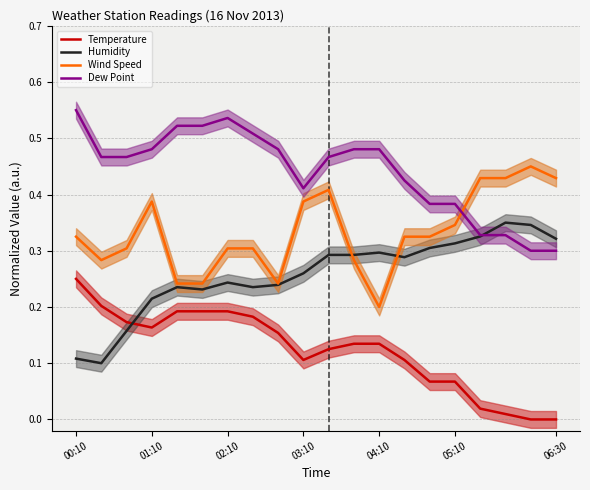

What position from the right is 00:10?

20